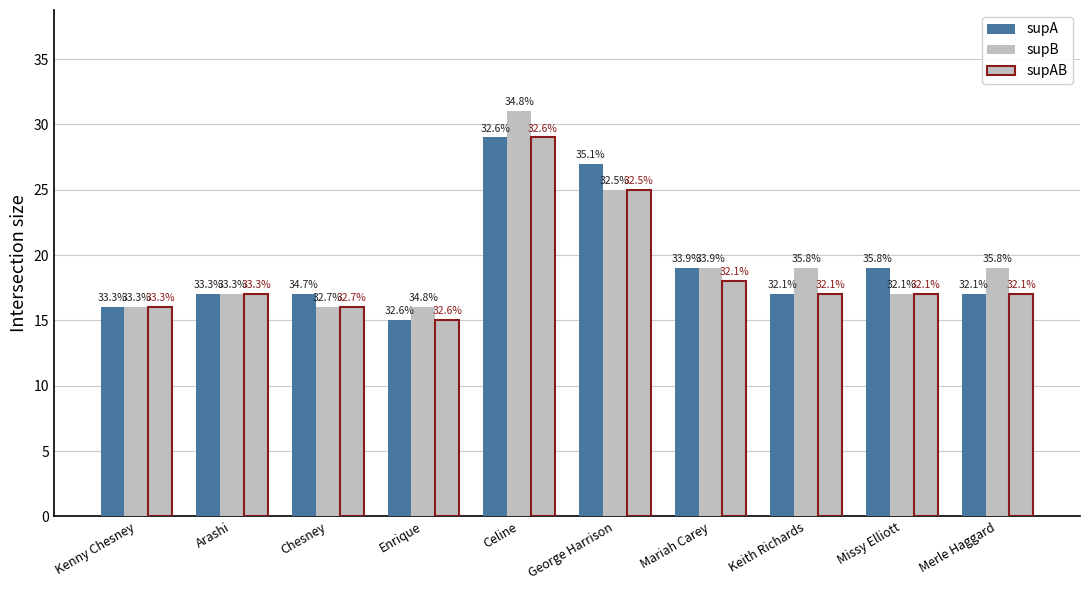

At which label does supAB first exceed 17?

Celine